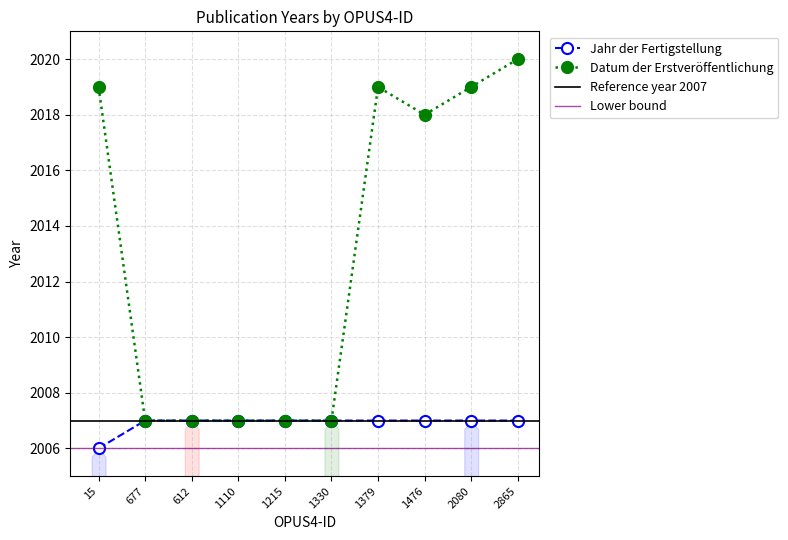

List the series in order of their peak value, lowest first.

Jahr der Fertigstellung, Datum der Erstveröffentlichung (year)